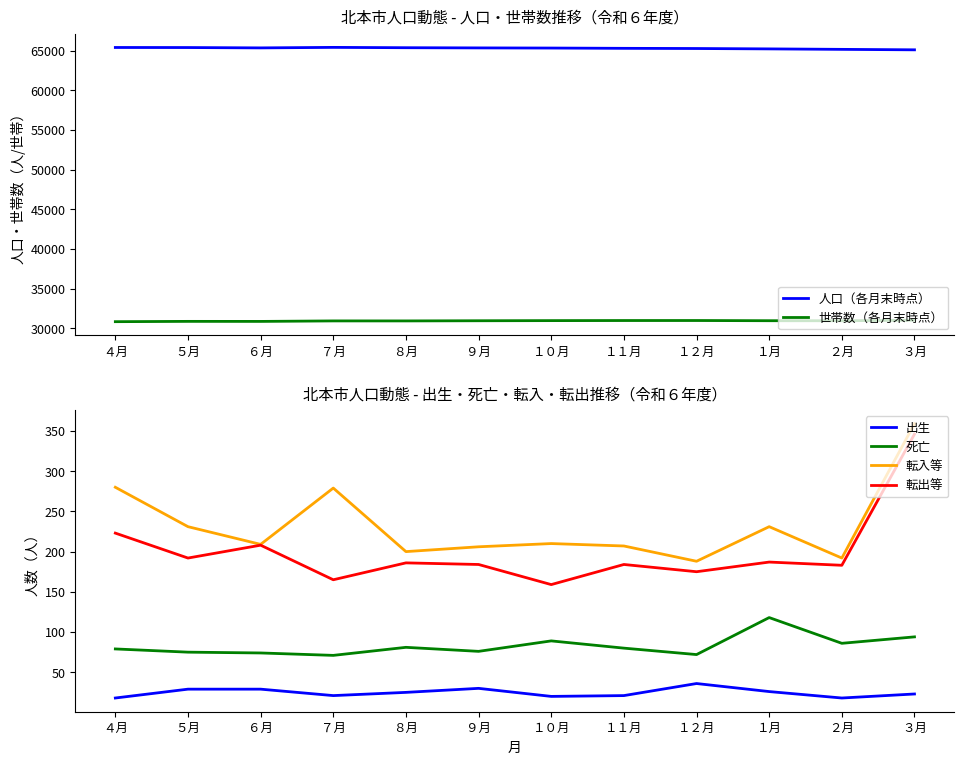

True or false: 転出等 and 世帯数（各月末時点） intersect in this chart.

False